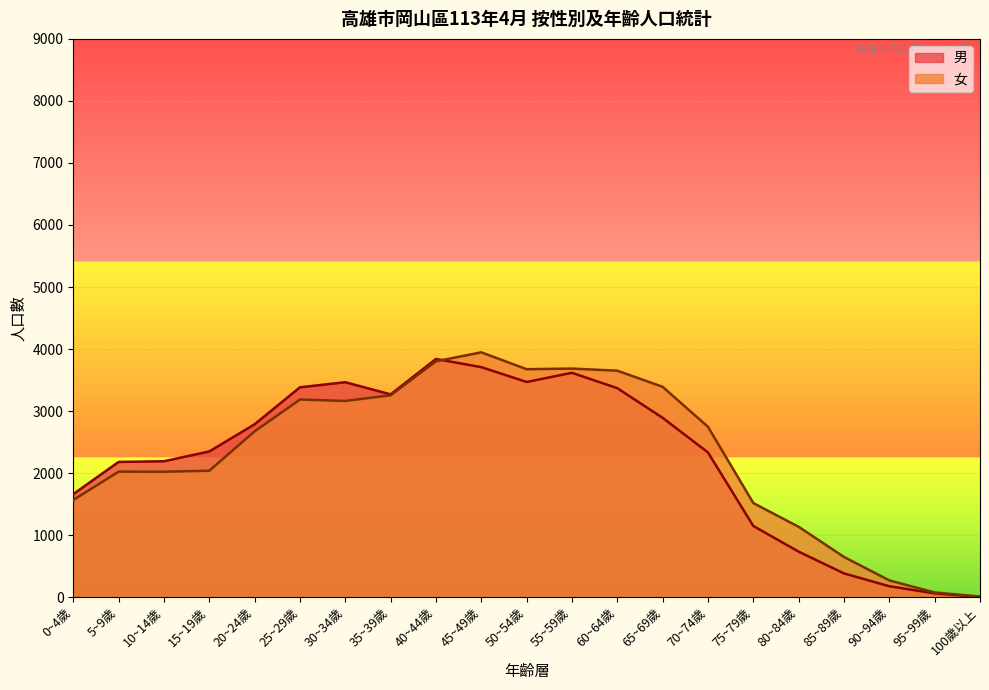

What is the total value across all series at 15~19歲?

4387